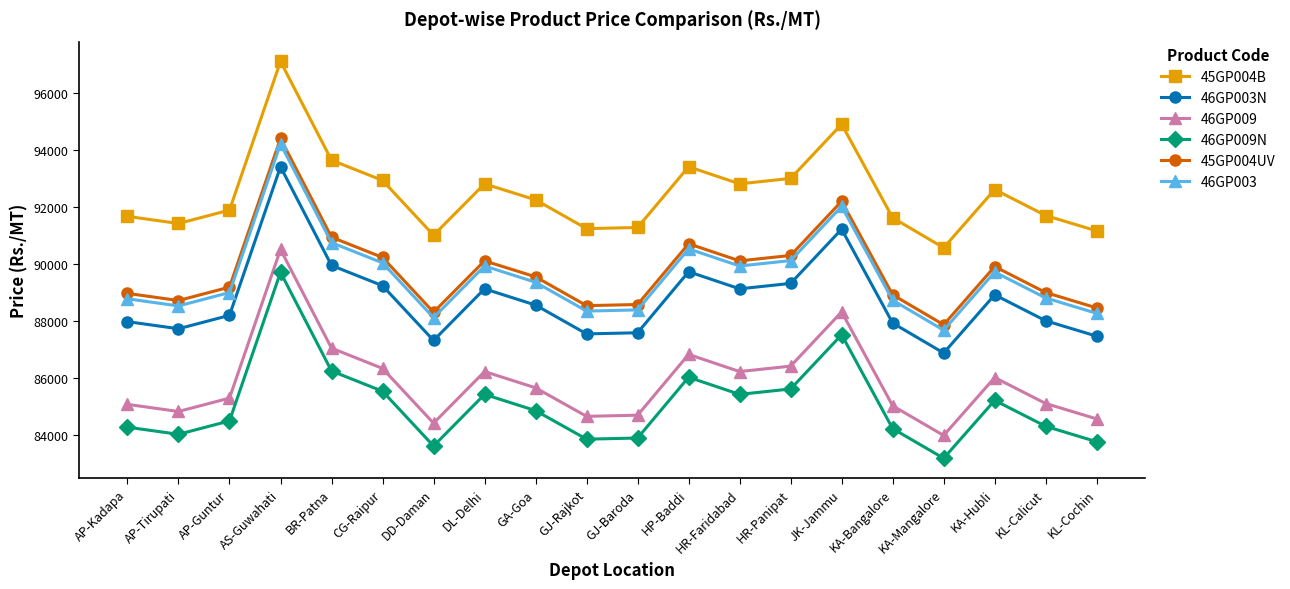

What is the approximate value of 46GP003 at JK-Jammu?

92010